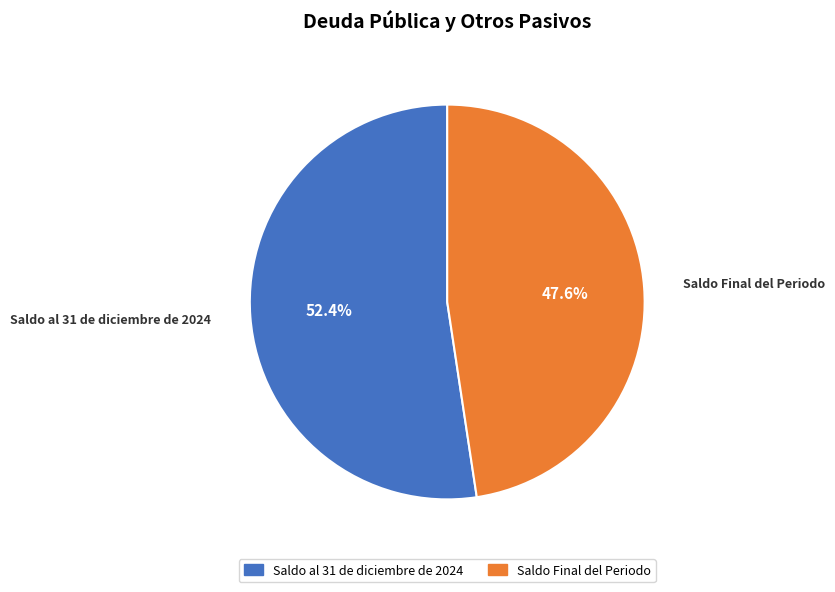

Is there a majority slice in this chart?

Yes